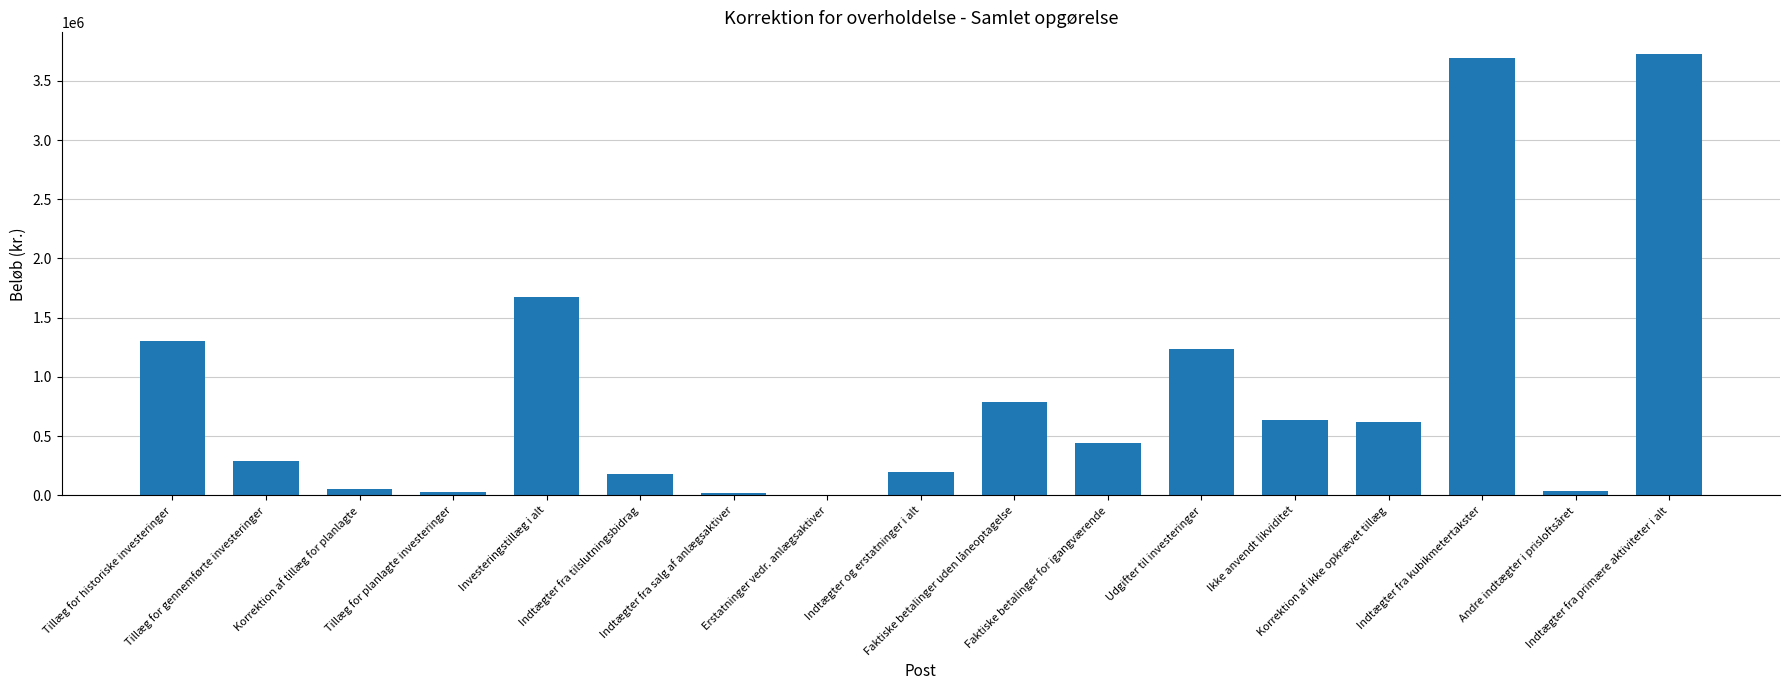

What is the maximum value shown in the chart?

3724362